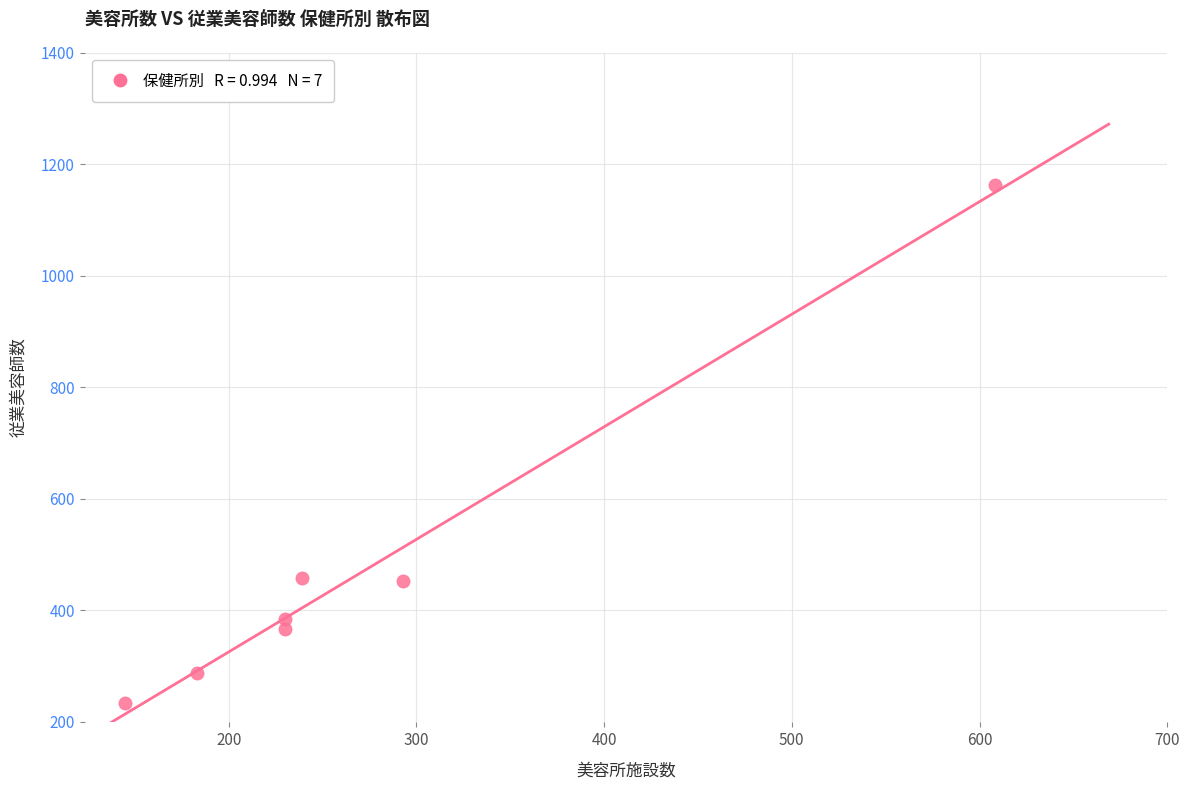

What is the range of X values (max minus min)?

463